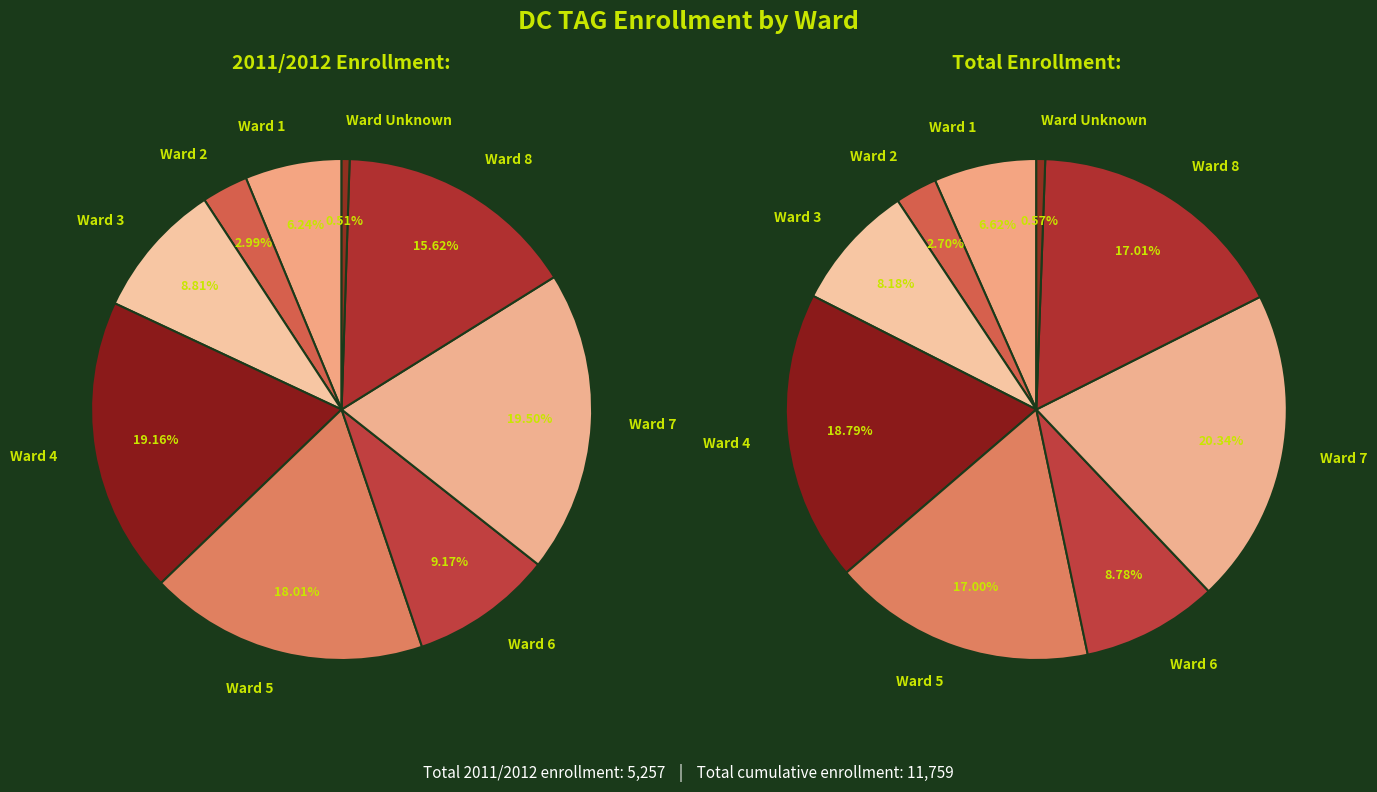

To the nearest percent, what percentage of the pie is Ward 8?

17%